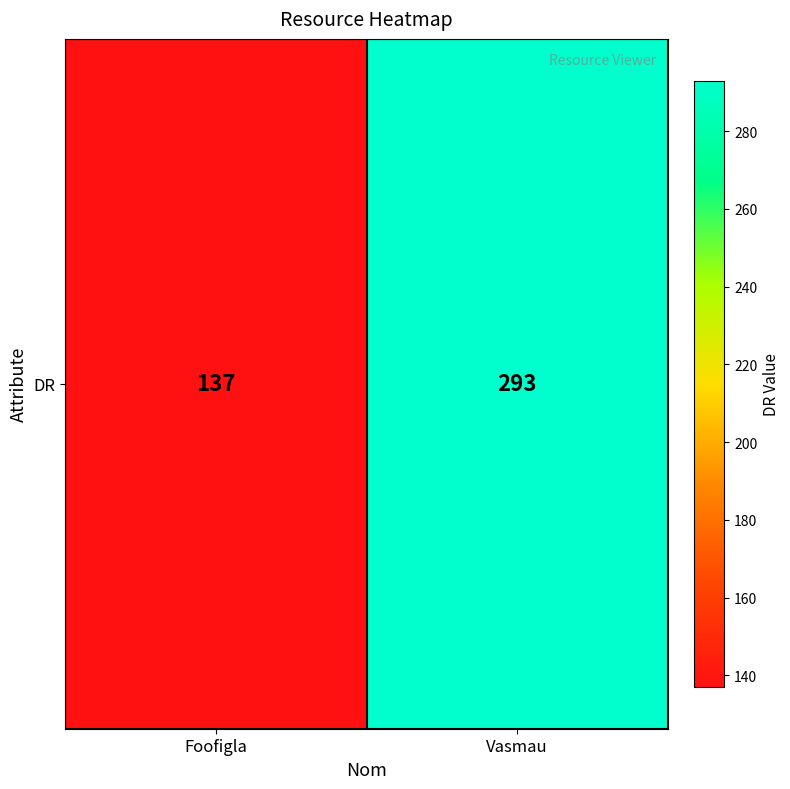

At which category does the chart reach its peak across all series?

Vasmau